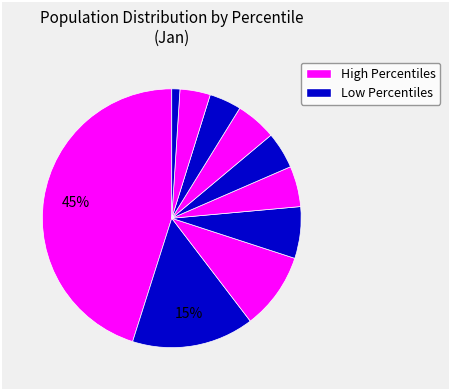

How many slices are in this pie chart?

10